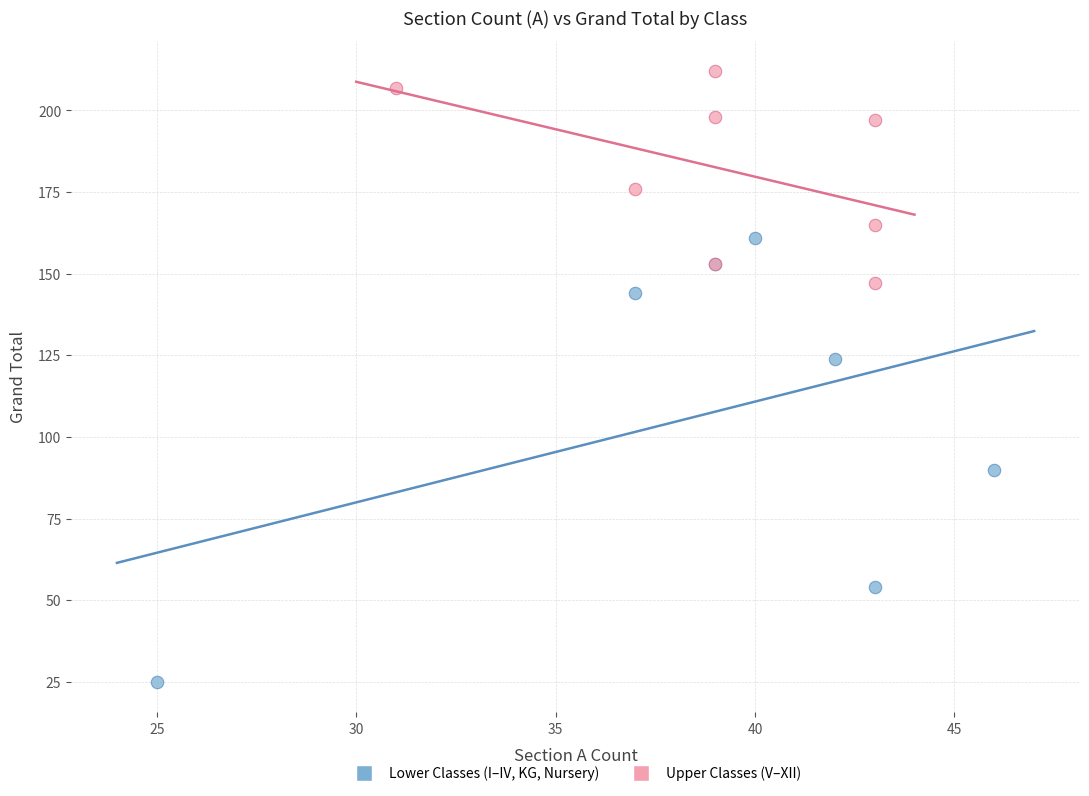

Which series reaches the maximum Y coordinate?

Upper Classes (V–XII)